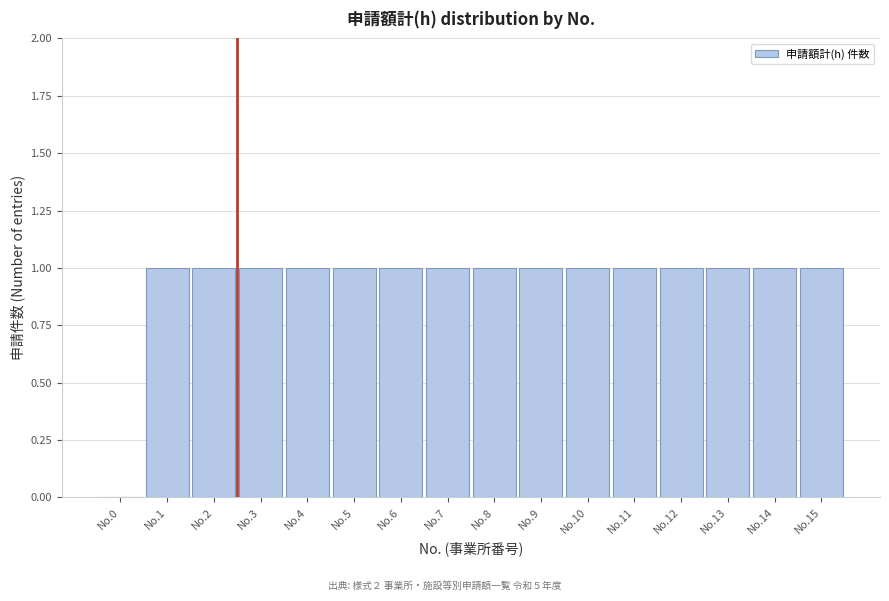

Reading left to right, transcribe all the data shown in this chart.

No.0=0	No.1=1	No.2=1	No.3=1	No.4=1	No.5=1	No.6=1	No.7=1	No.8=1	No.9=1	No.10=1	No.11=1	No.12=1	No.13=1	No.14=1	No.15=1